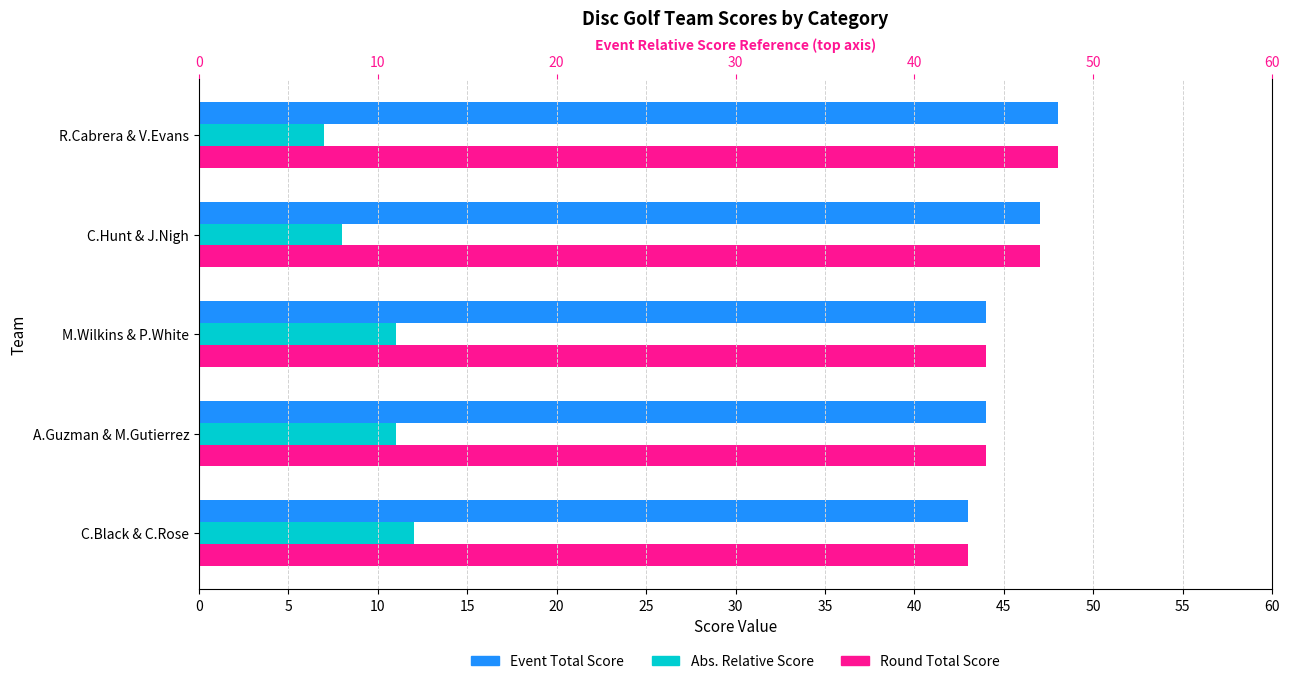

Count the Abs. Relative Score values in the range 8 to 11.

3